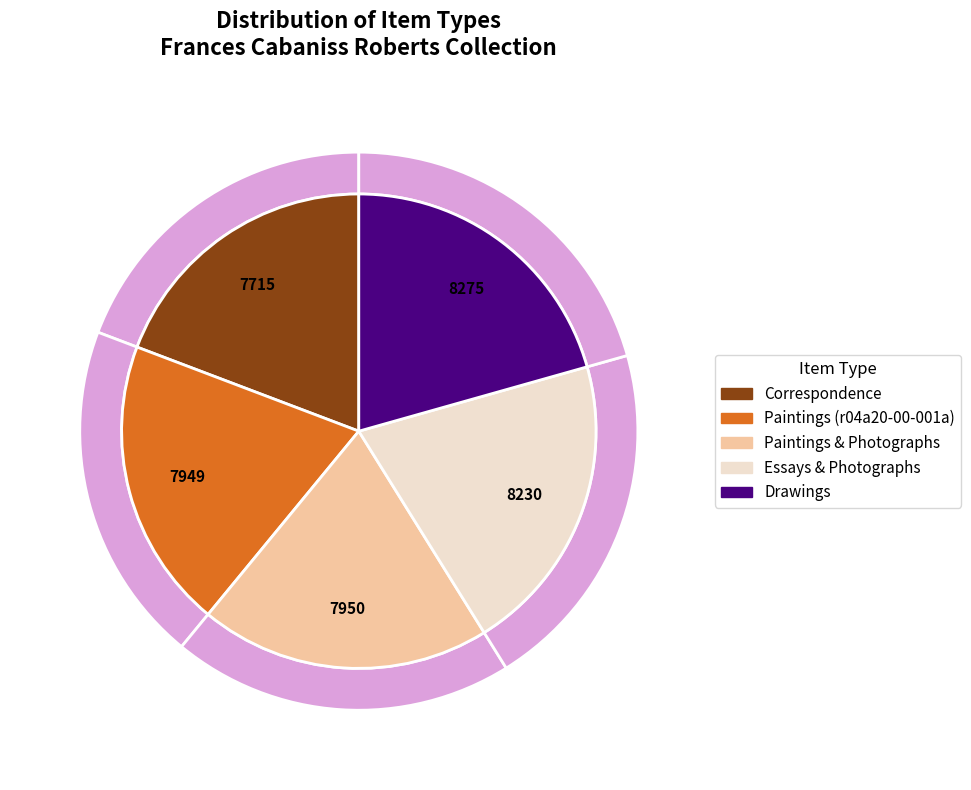

How many segments does this pie chart have?

5